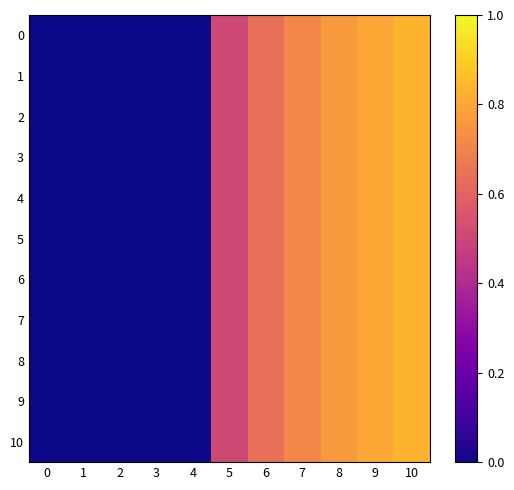

Reading right to left, extract all data points from this chart.

0: 10=0.8	9=0.8	8=0.8	7=0.7	6=0.6	5=0.5	4=0.0	3=0.0	2=0.0	1=0.0	0=0.0
1: 10=0.8	9=0.8	8=0.8	7=0.7	6=0.6	5=0.5	4=0.0	3=0.0	2=0.0	1=0.0	0=0.0
2: 10=0.8	9=0.8	8=0.8	7=0.7	6=0.6	5=0.5	4=0.0	3=0.0	2=0.0	1=0.0	0=0.0
3: 10=0.8	9=0.8	8=0.8	7=0.7	6=0.6	5=0.5	4=0.0	3=0.0	2=0.0	1=0.0	0=0.0
4: 10=0.8	9=0.8	8=0.8	7=0.7	6=0.6	5=0.5	4=0.0	3=0.0	2=0.0	1=0.0	0=0.0
5: 10=0.8	9=0.8	8=0.8	7=0.7	6=0.6	5=0.5	4=0.0	3=0.0	2=0.0	1=0.0	0=0.0
6: 10=0.8	9=0.8	8=0.8	7=0.7	6=0.6	5=0.5	4=0.0	3=0.0	2=0.0	1=0.0	0=0.0
7: 10=0.8	9=0.8	8=0.8	7=0.7	6=0.6	5=0.5	4=0.0	3=0.0	2=0.0	1=0.0	0=0.0
8: 10=0.8	9=0.8	8=0.8	7=0.7	6=0.6	5=0.5	4=0.0	3=0.0	2=0.0	1=0.0	0=0.0
9: 10=0.8	9=0.8	8=0.8	7=0.7	6=0.6	5=0.5	4=0.0	3=0.0	2=0.0	1=0.0	0=0.0
10: 10=0.8	9=0.8	8=0.8	7=0.7	6=0.6	5=0.5	4=0.0	3=0.0	2=0.0	1=0.0	0=0.0